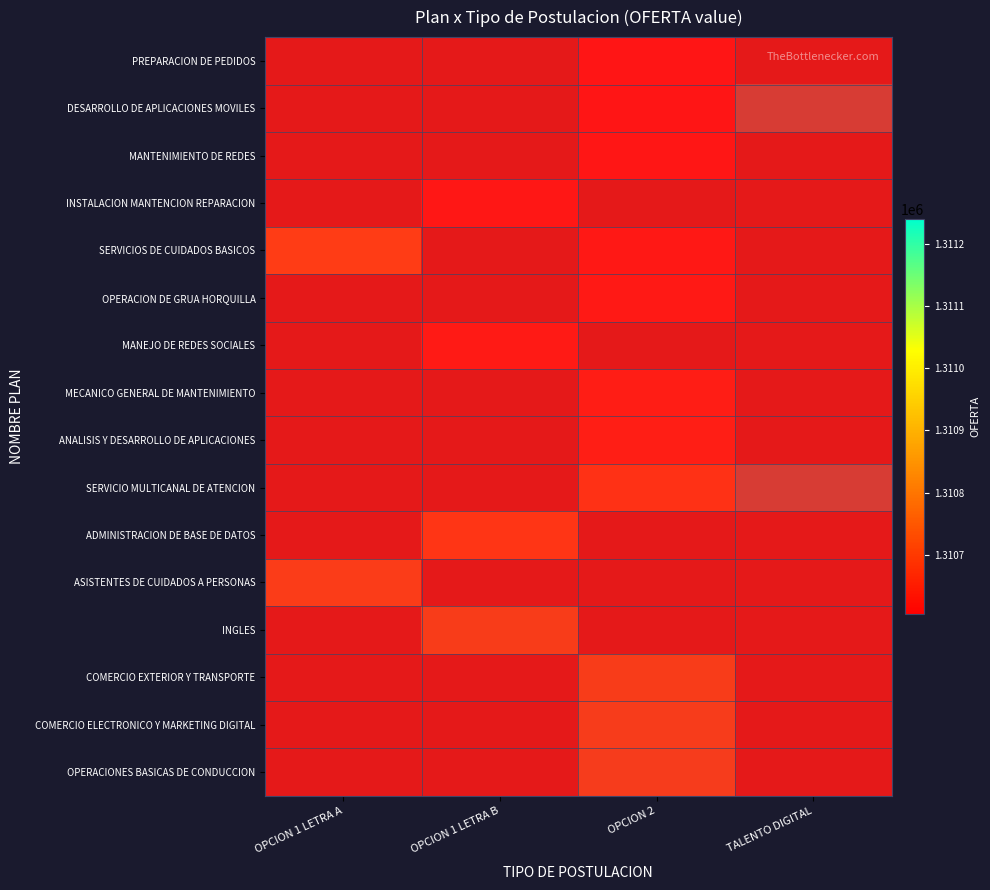

At which category does the chart reach its peak across all series?

OPCION 1 LETRA A